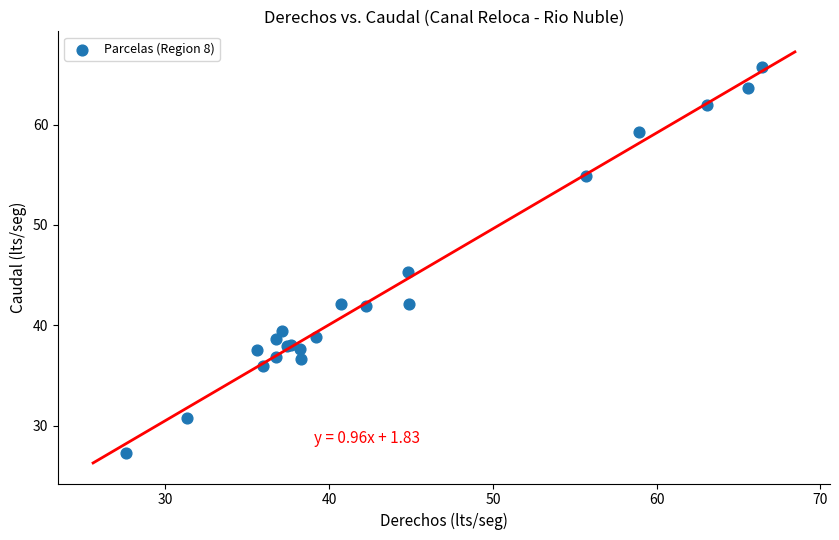

What Y value in the scatter plot is closest to 46?

45.3